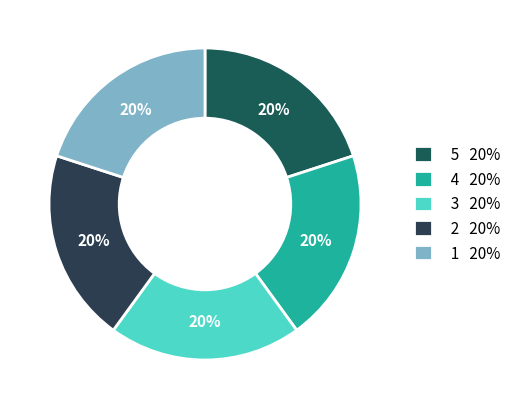

Does any single category account for the majority?

No